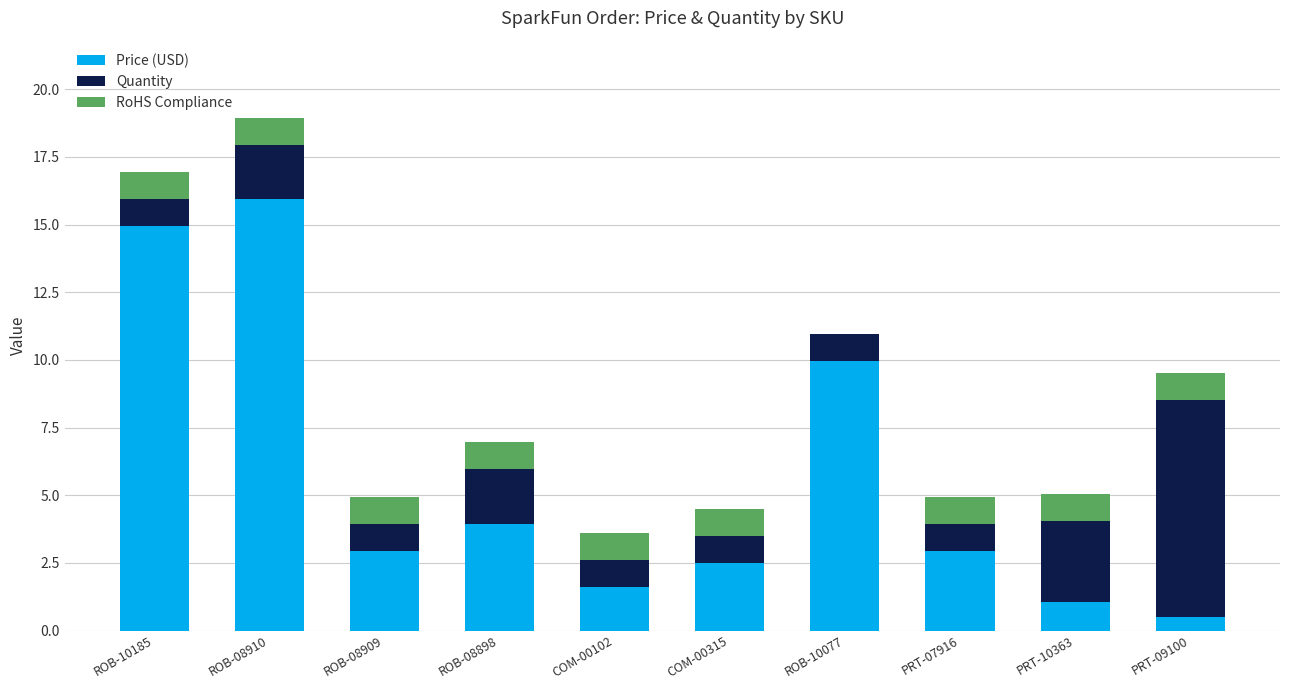

At which category is the sum across all series the highest?

ROB-08910